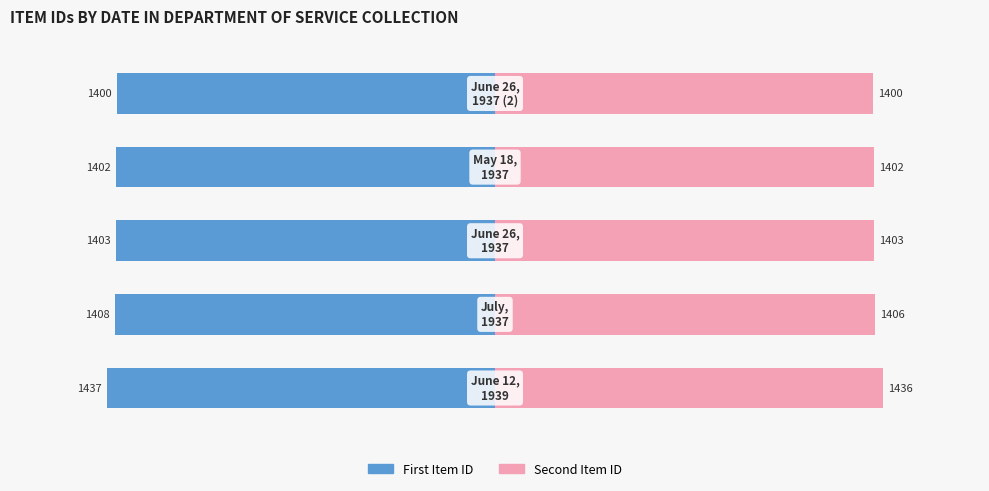

What are all the series names shown in the legend?

First Item ID, Second Item ID